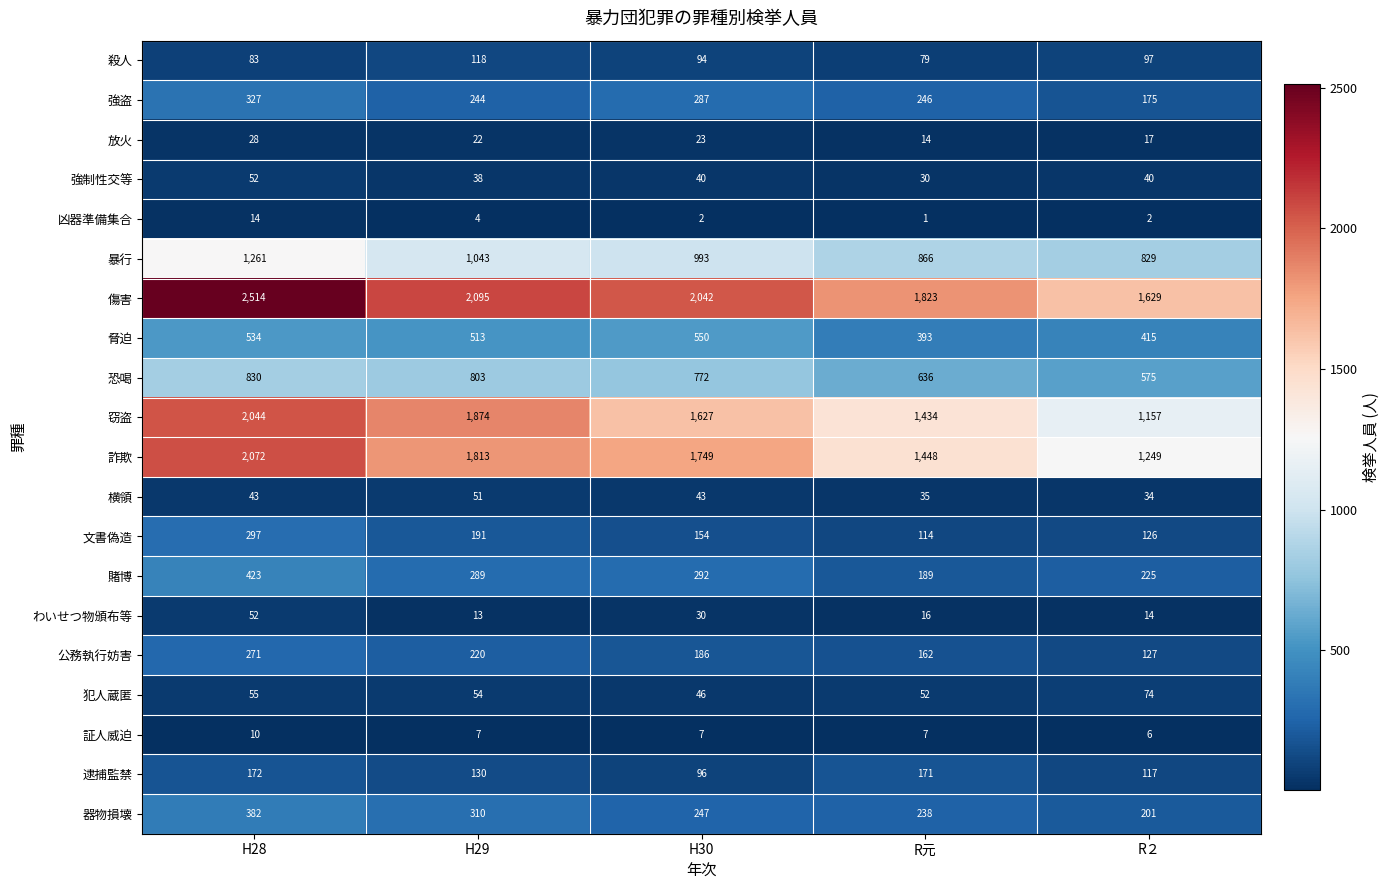

Is it true that わいせつ物頒布等 equals 14 at R２?

True